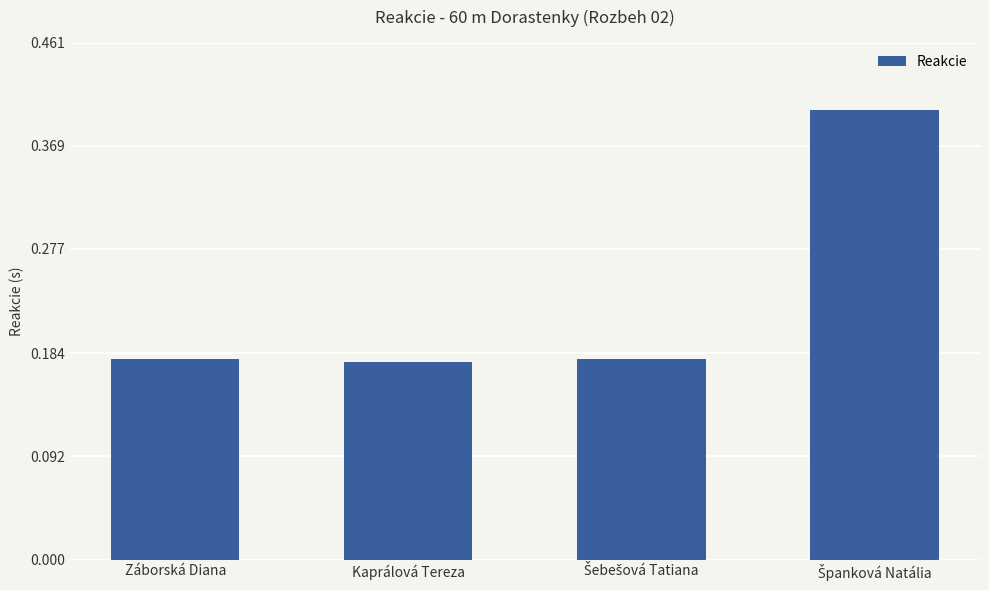

Are the bars horizontal?

No